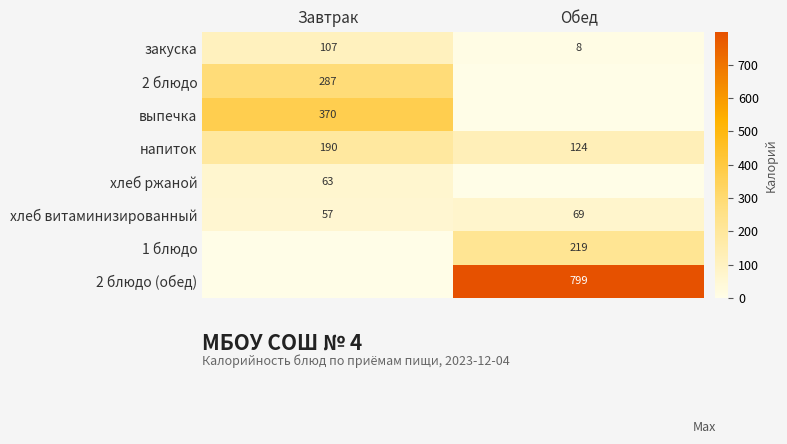

True or false: напиток has a value of 129 at Завтрак.

False